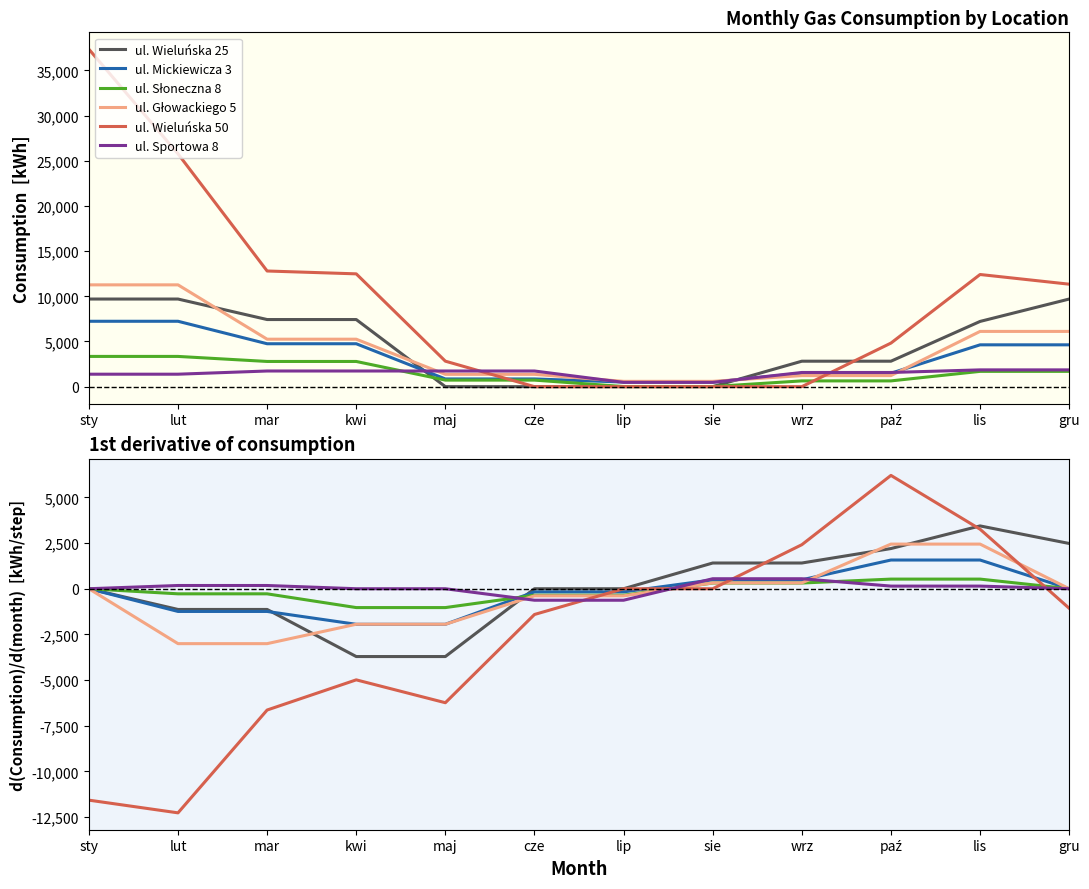

At how many categories does at least one series exceed -11620?

12